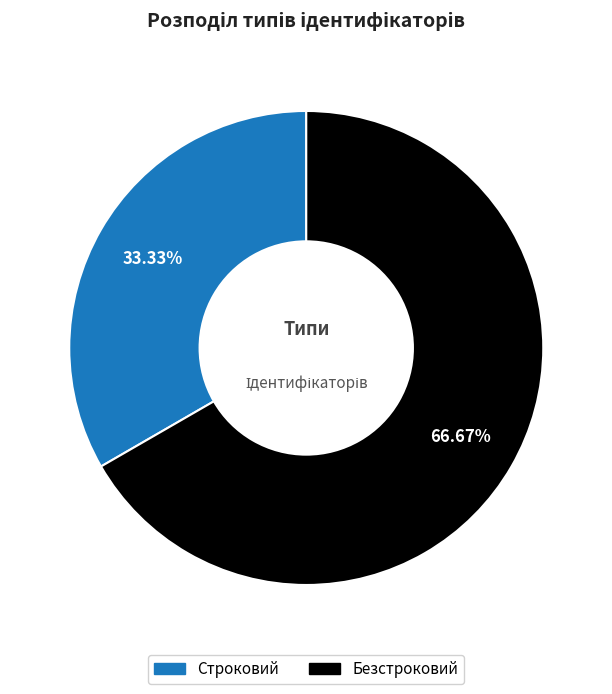

To the nearest percent, what percentage of the pie is Строковий?

33%